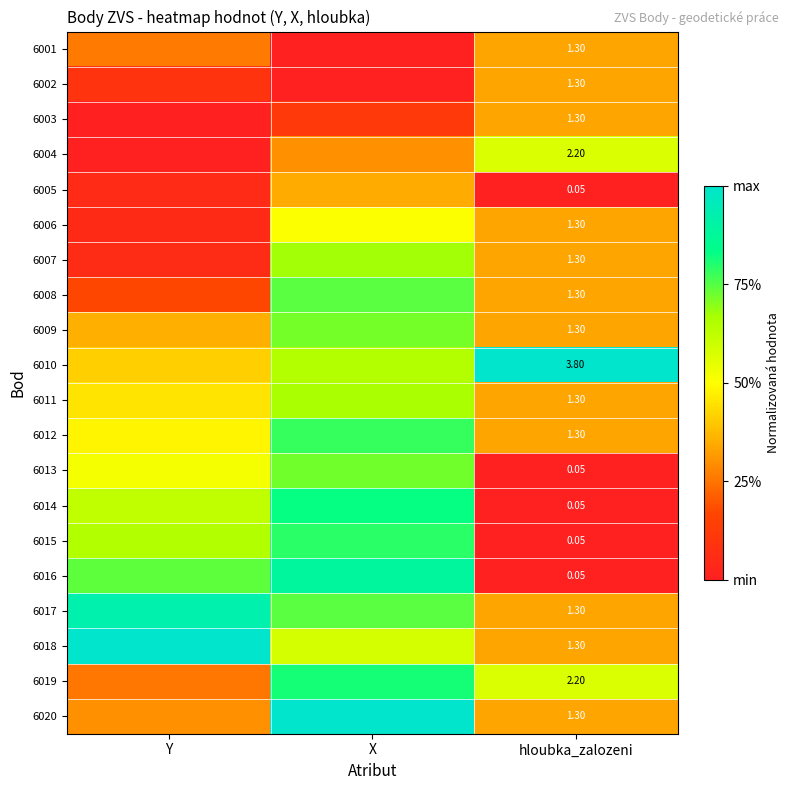

Which has a higher value, hloubka_zalozeni or Y?

hloubka_zalozeni